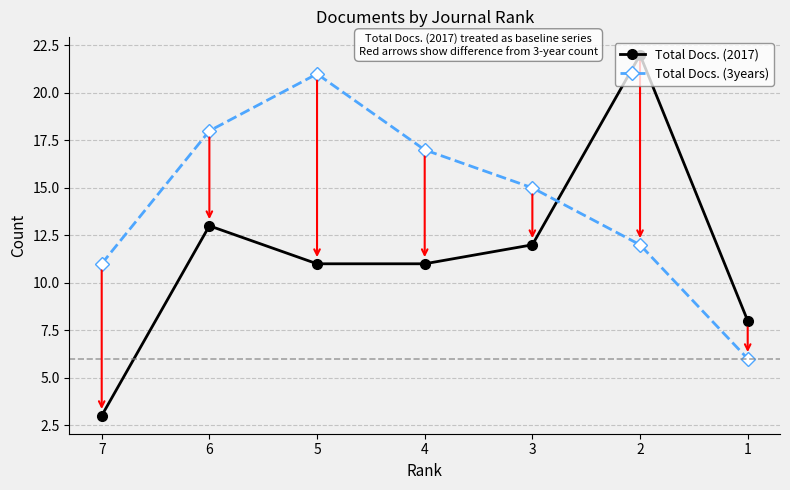

Which label corresponds to the largest value in the chart?

2